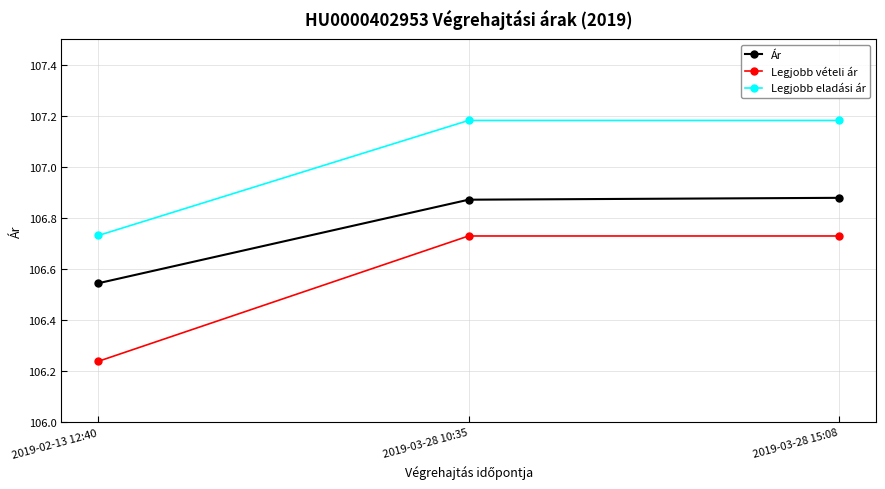

What are all the series names shown in the legend?

Ár, Legjobb vételi ár, Legjobb eladási ár